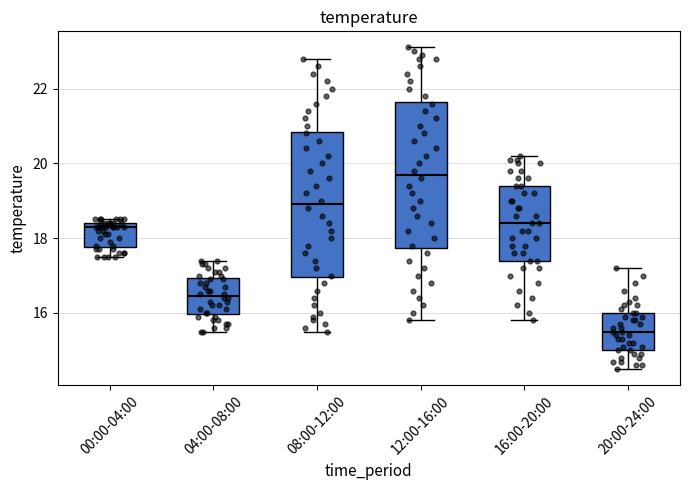

Reading left to right, transcribe this box plot: for each box, give where its median line is, the range the box spans, and where its two whiskers end, as read against the y-axis. The values are not printed on the chart, so give them approximately, as read against the axis.

00:00-04:00: median 18.4 (just below the box's upper edge), box 17.8 to 18.4, whiskers 17.6 to 18.6
04:00-08:00: median 16.4, box 16.0 to 17.0, whiskers 15.6 to 17.4
08:00-12:00: median 19.0, box 17.0 to 20.8, whiskers 15.6 to 22.8
12:00-16:00: median 19.8, box 17.8 to 21.6, whiskers 15.8 to 23.2
16:00-20:00: median 18.4, box 17.4 to 19.4, whiskers 15.8 to 20.2
20:00-24:00: median 15.6, box 15.0 to 16.0, whiskers 14.6 to 17.2